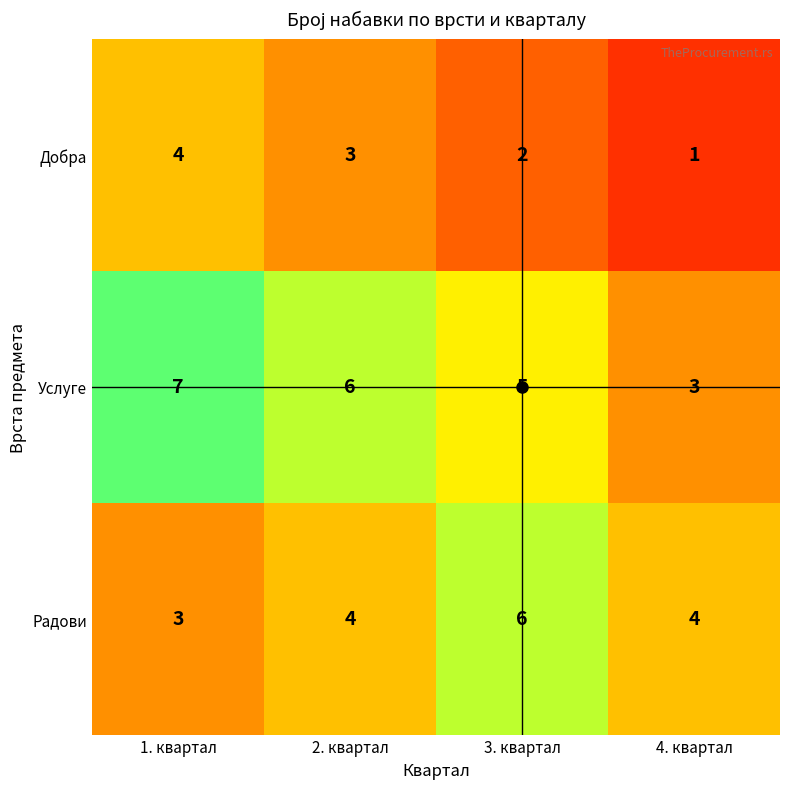

Which series has the largest total across all categories?

Услуге